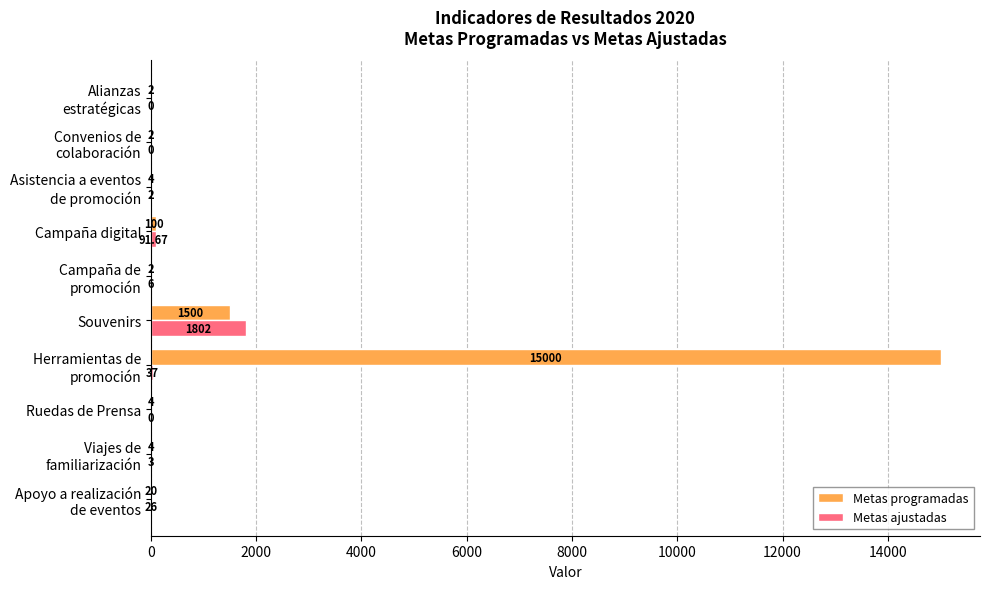

At which label is Metas programadas closest to 7501?

Souvenirs